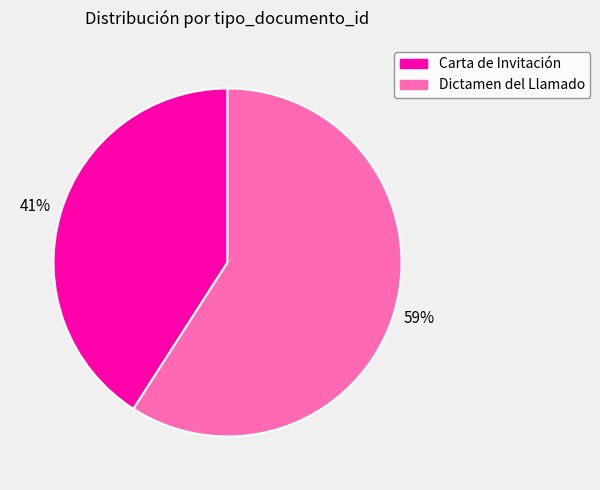

Approximately how many times larger is the value at Dictamen del Llamado compared to Carta de Invitación?

1.4